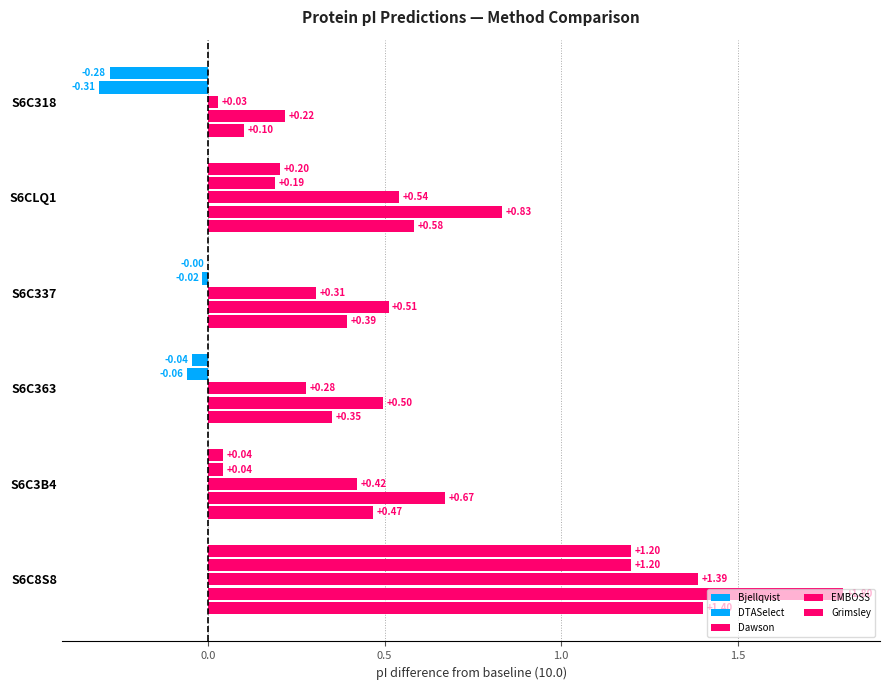

Count the number of categories in the chart.

6